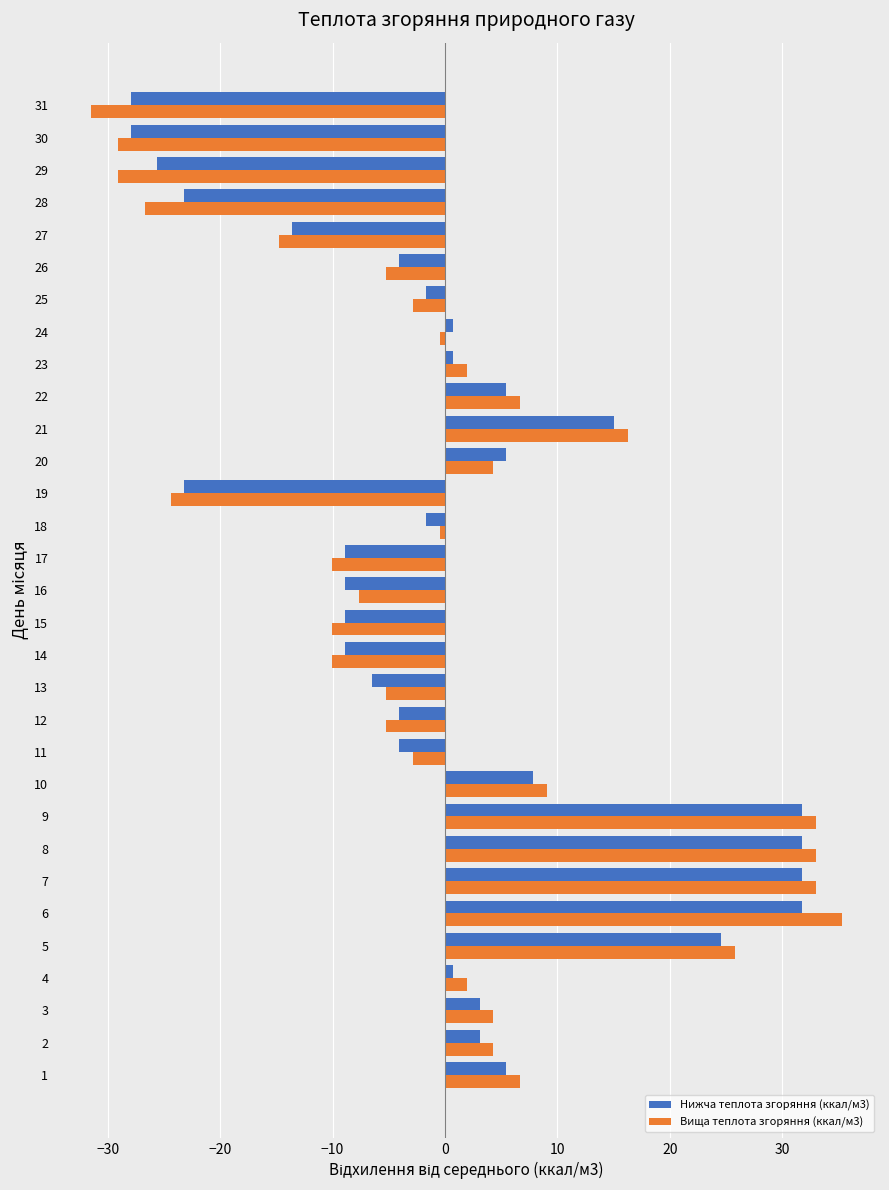

What is the sum of the Вища теплота згоряння (ккал/м3) values at 15 and 19?

-34.4